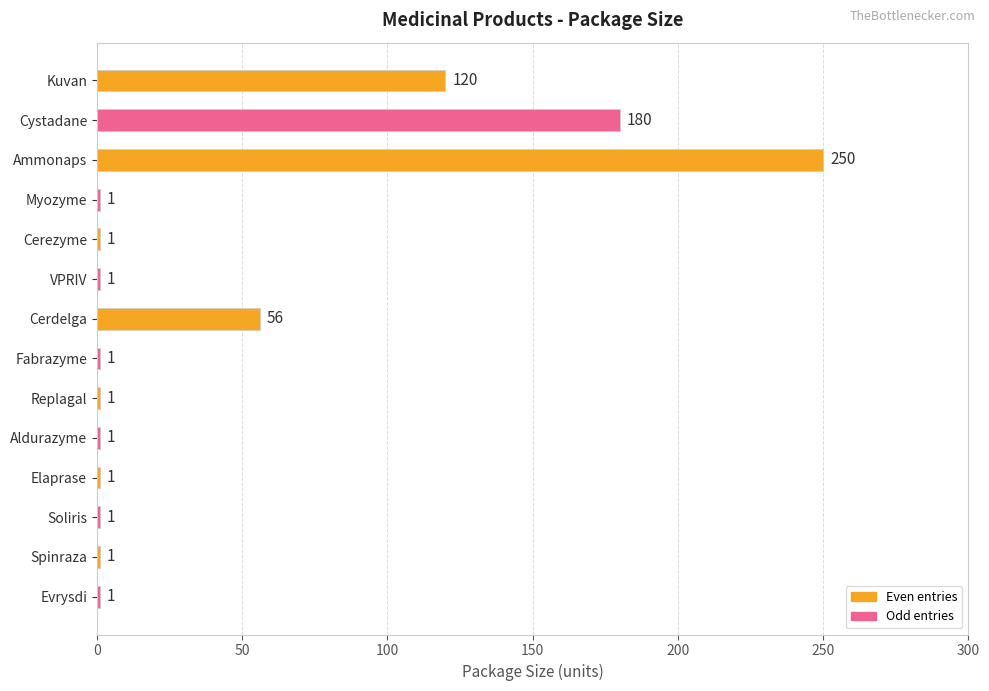

Reading top to bottom, list all the values displayed in this chart.

Kuvan=120	Cystadane=180	Ammonaps=250	Myozyme=1	Cerezyme=1	VPRIV=1	Cerdelga=56	Fabrazyme=1	Replagal=1	Aldurazyme=1	Elaprase=1	Soliris=1	Spinraza=1	Evrysdi=1